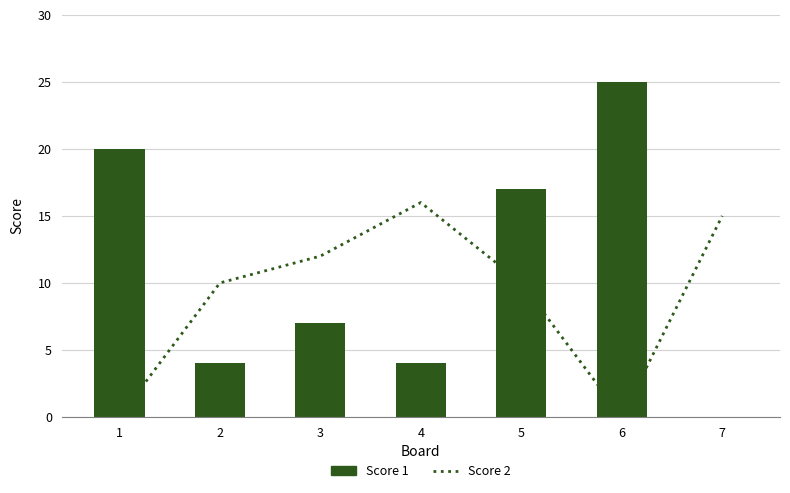

Between 6 and 1, which is larger?

6